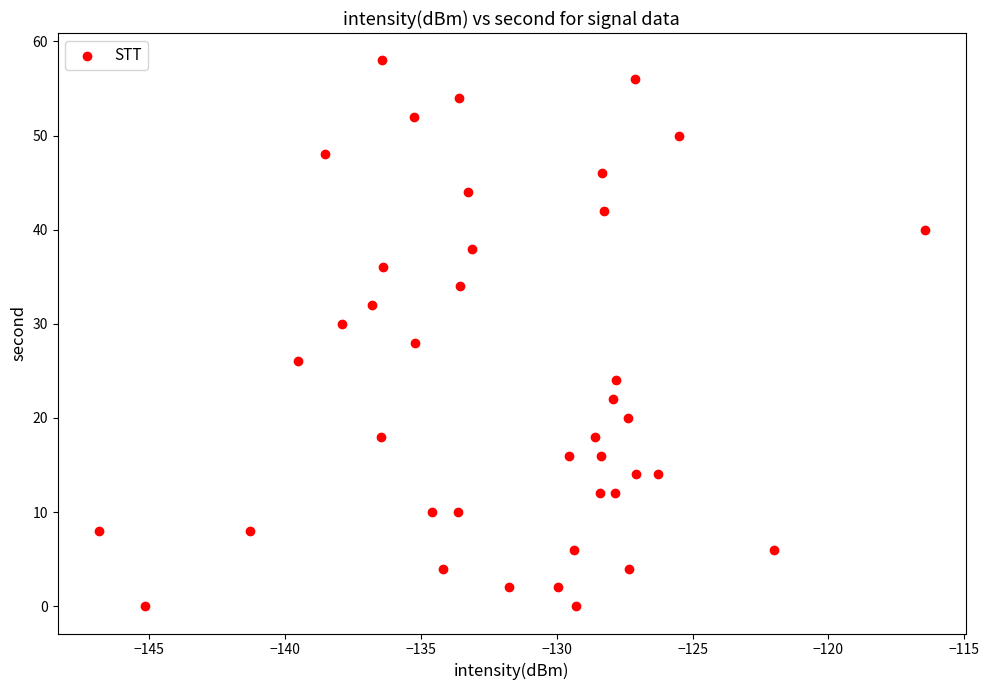

What is the range of Y values (max minus min)?

58